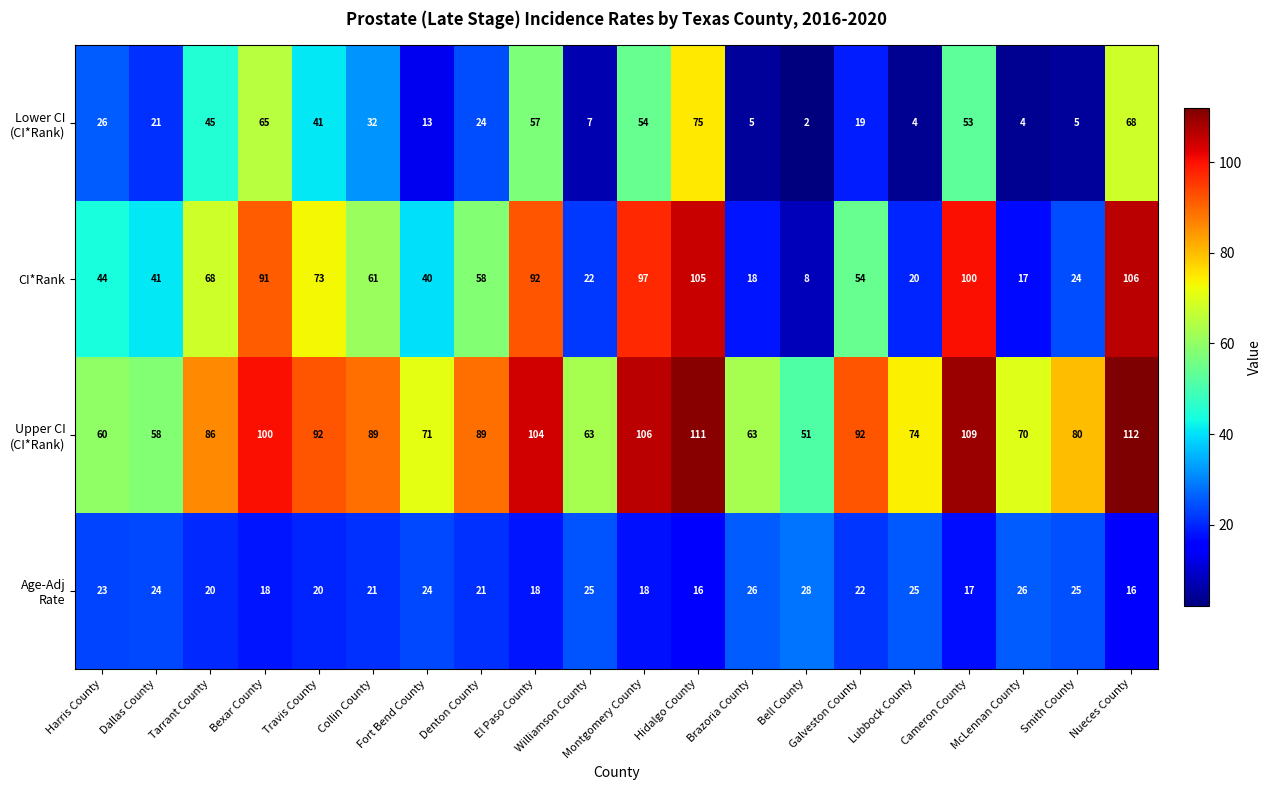

At how many categories does at least one series exceed 102?

5